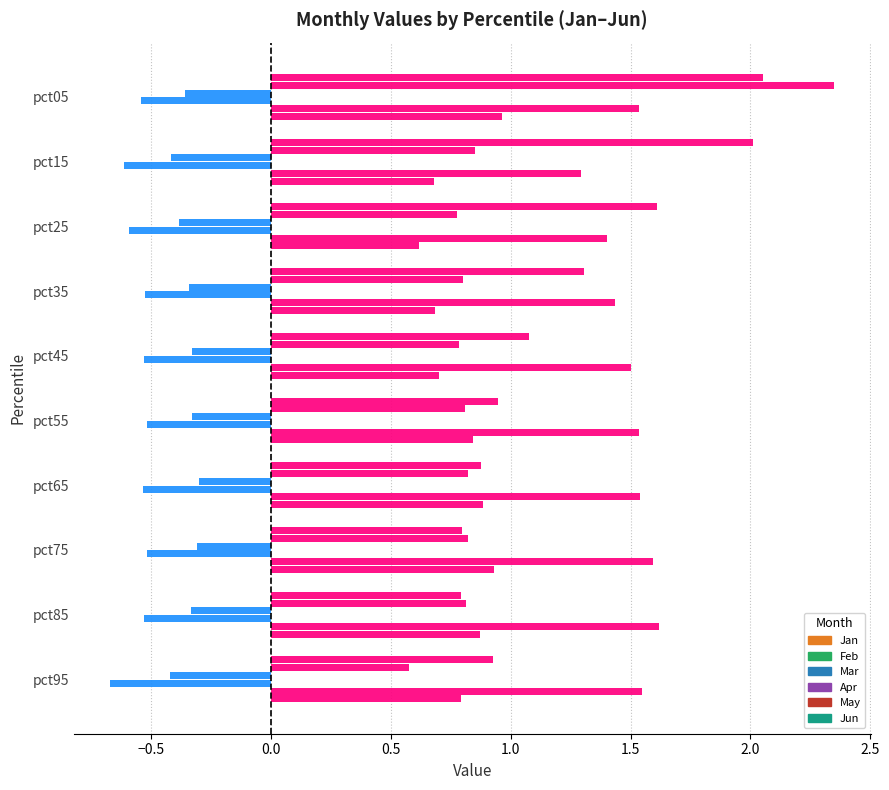

How many distinct data groups are displayed?

6